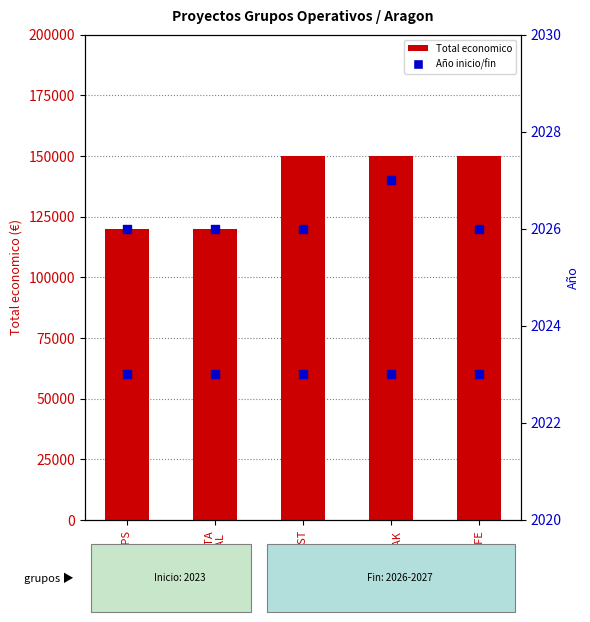

Which series contains the highest Y value?

Total economico